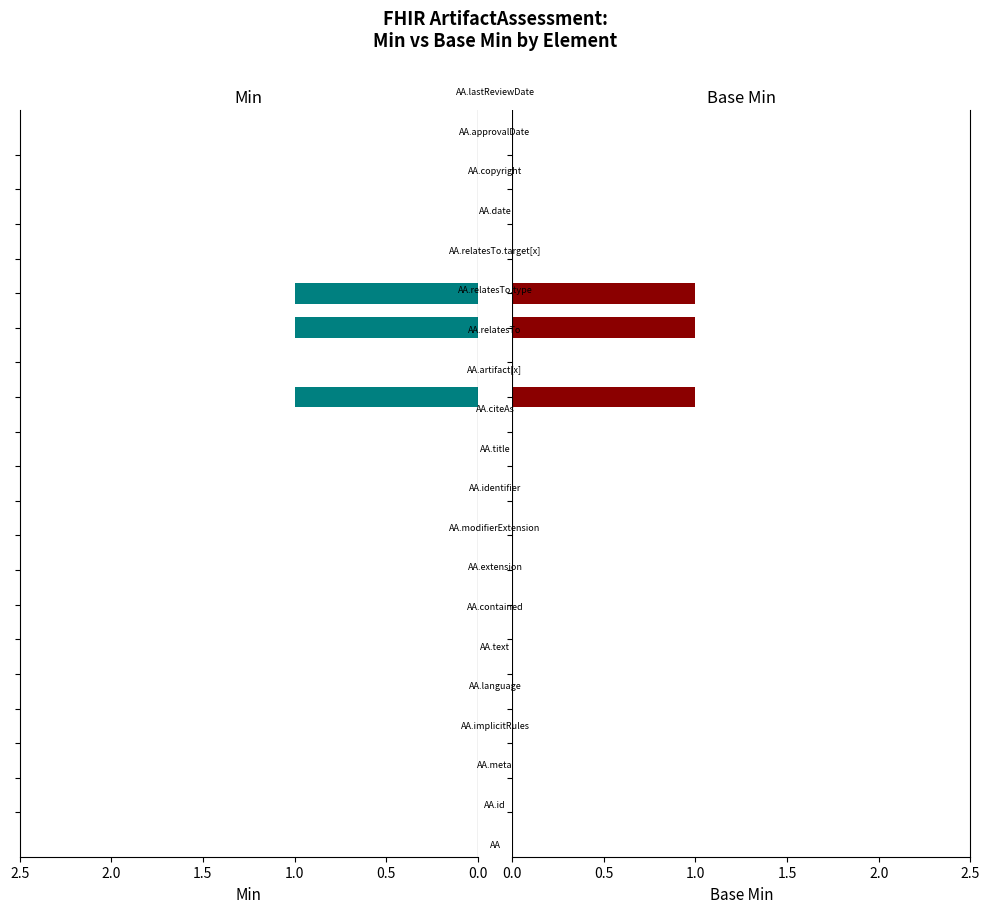

The Min series shows 1 at 15. True or false?

False